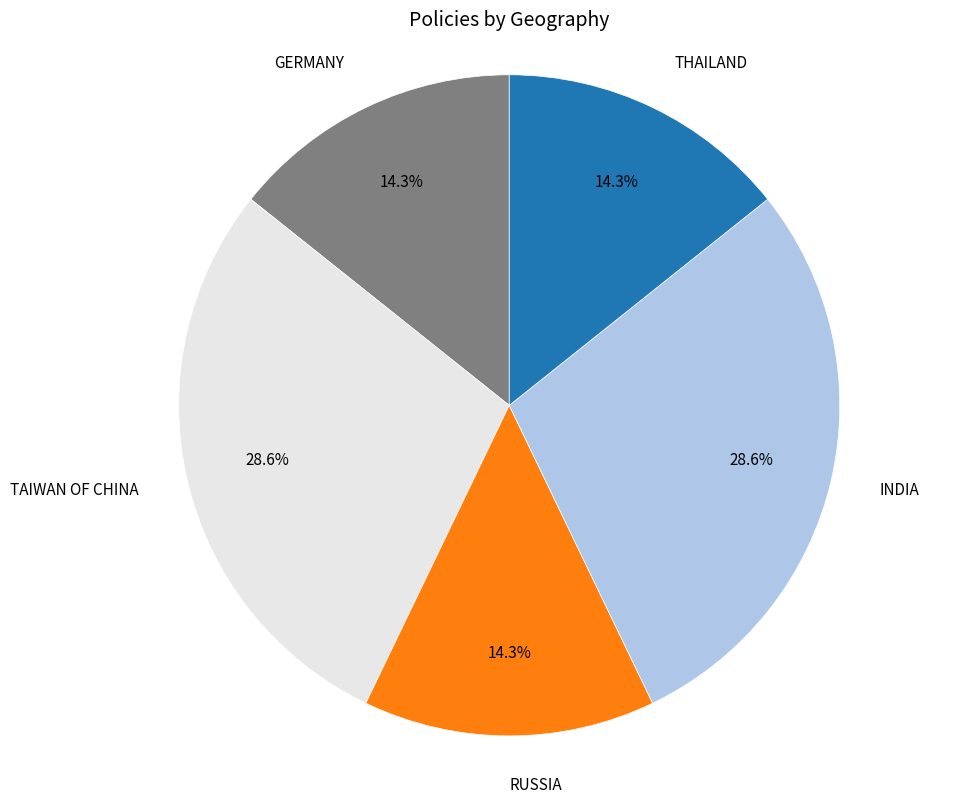

Is there any slice that represents more than half of the pie?

No